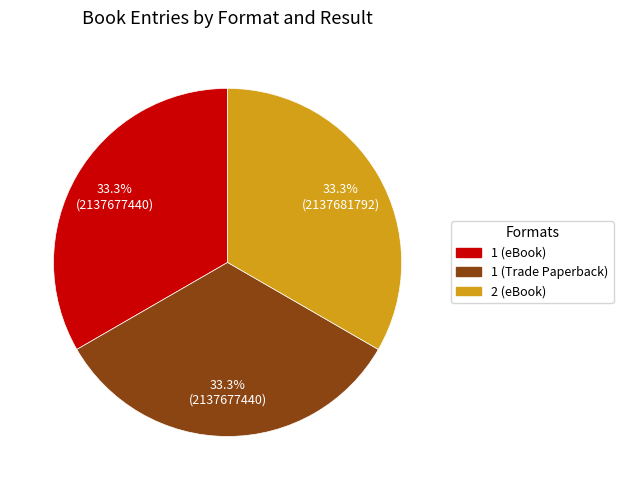

To the nearest percent, what percentage of the pie is 1 (Trade Paperback)?

33%